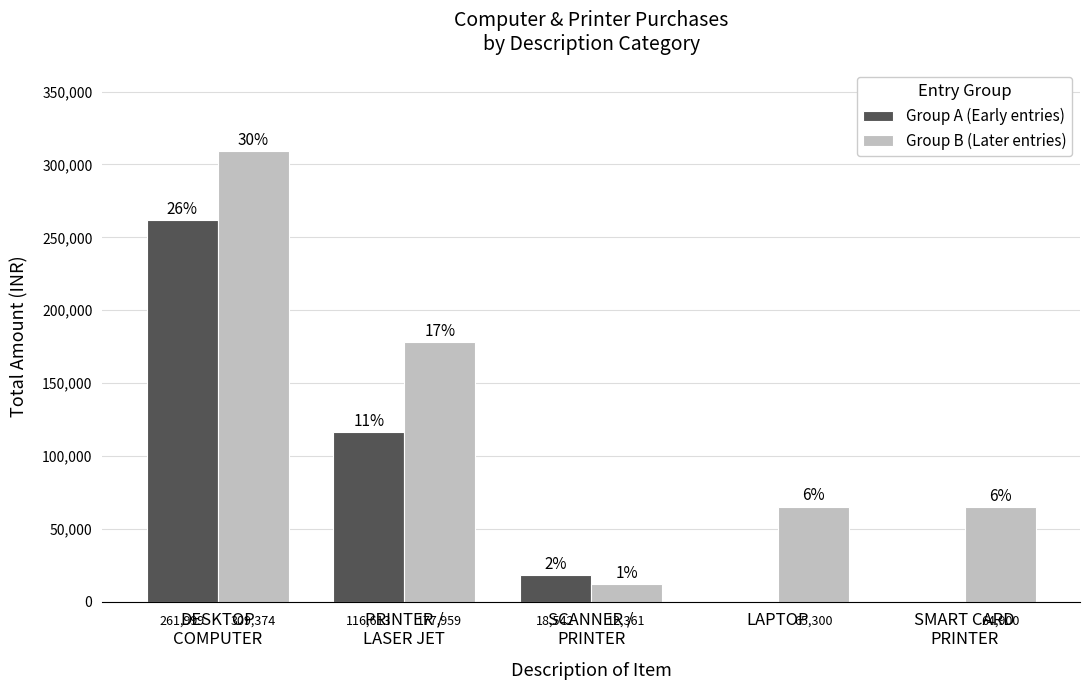

What is the sum of all Group A (Early entries) values?

397156.0